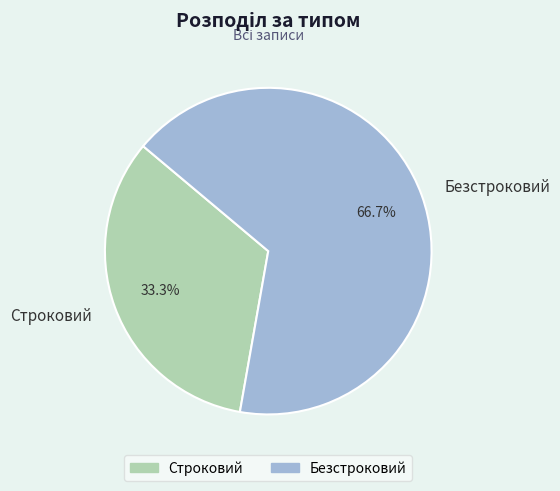

The Безстроковий slice represents 81% of the pie. True or false?

False